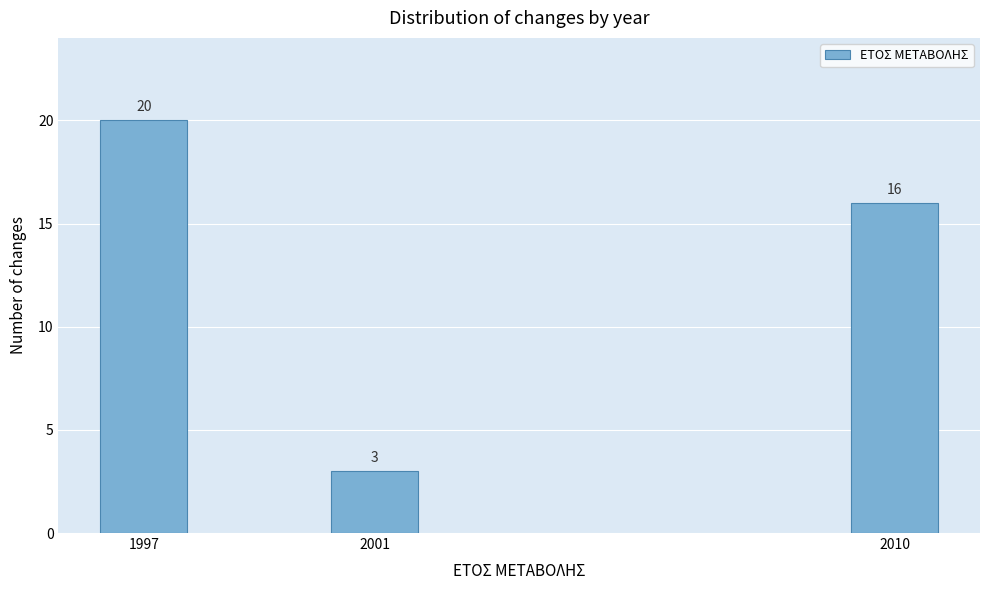

Reading left to right, list all the values displayed in this chart.

1997=20	2001=3	2010=16